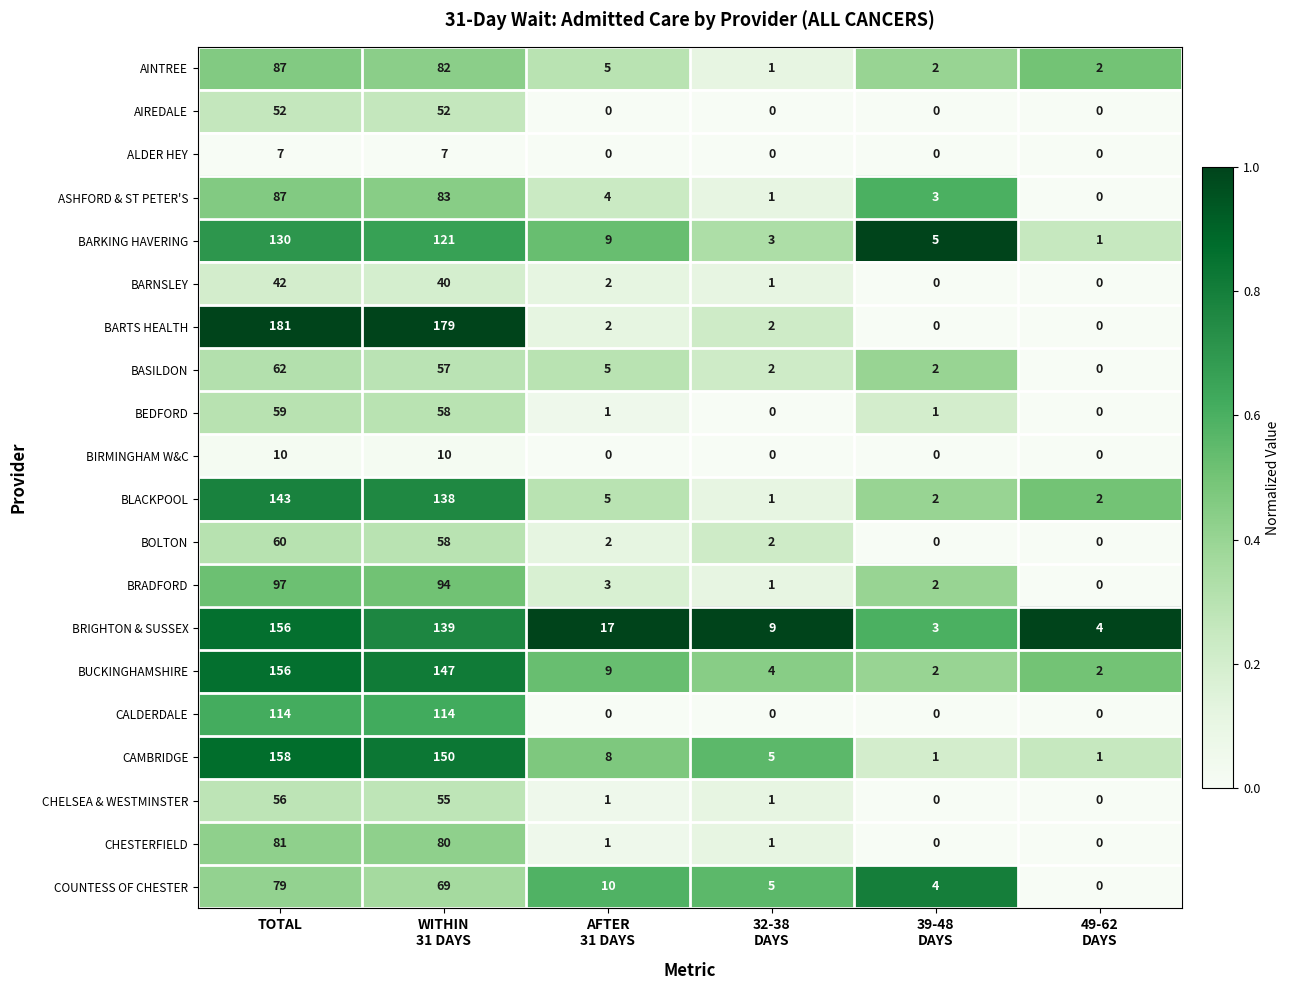

The value of BARTS HEALTH at TOTAL is 52. True or false?

False